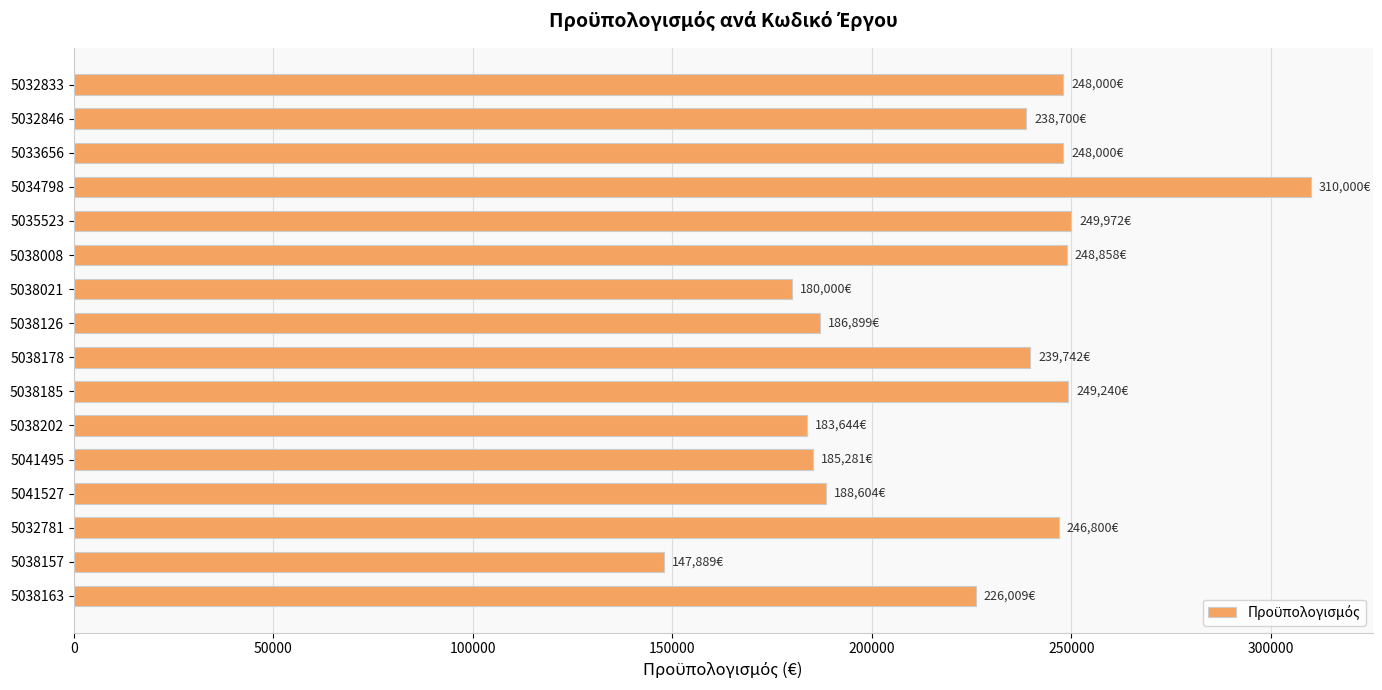

Approximately how many times larger is the value at 5032846 compared to 5038021?

1.3